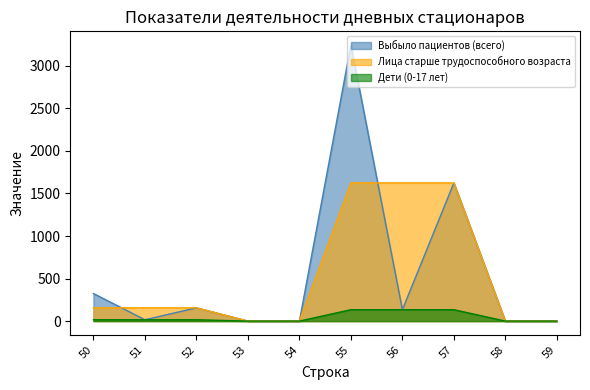

Reading left to right, transcribe all the data shown in this chart.

Выбыло пациентов (всего): 50=324	51=16	52=156	53=0	54=0	55=3243	56=134	57=1624	58=0	59=0
Дети (0-17 лет): 50=16	51=16	52=16	53=0	54=0	55=134	56=134	57=134	58=0	59=0
Лица старше трудоспособного возраста: 50=156	51=156	52=156	53=0	54=0	55=1624	56=1624	57=1624	58=0	59=0